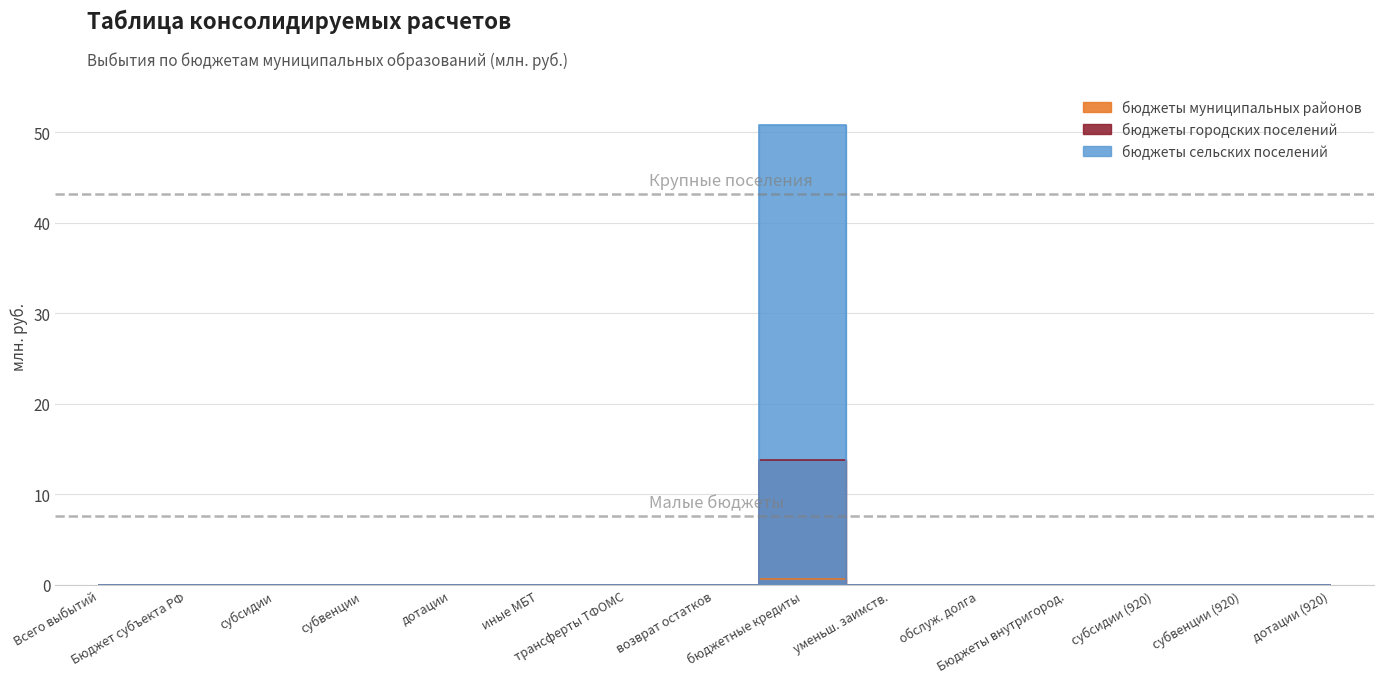

True or false: бюджеты муниципальных районов and бюджеты сельских поселений intersect in this chart.

False